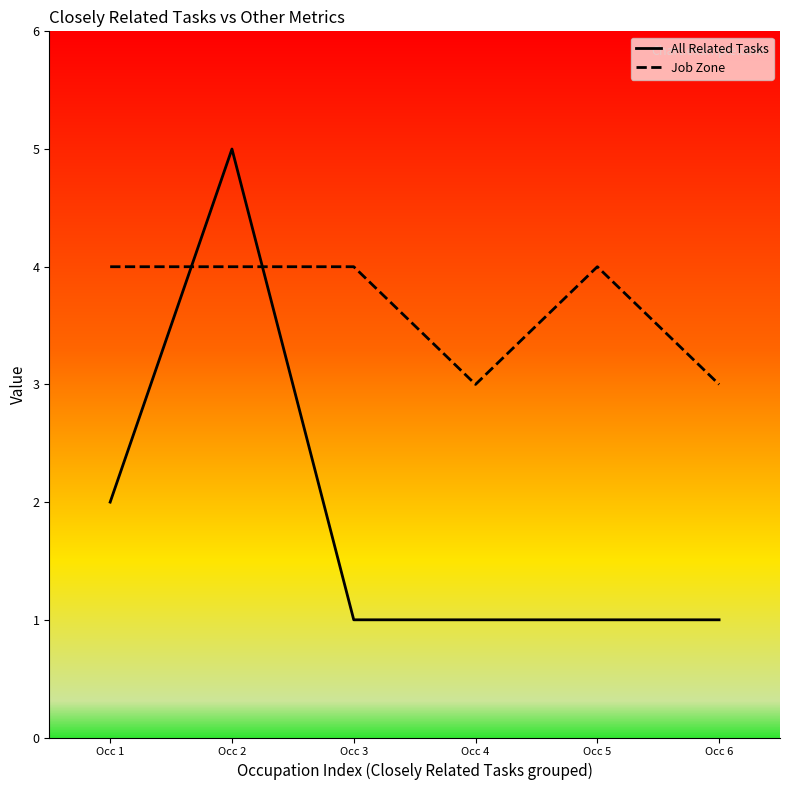

Between Occ 5 and Occ 6, which series saw the biggest shift?

Job Zone